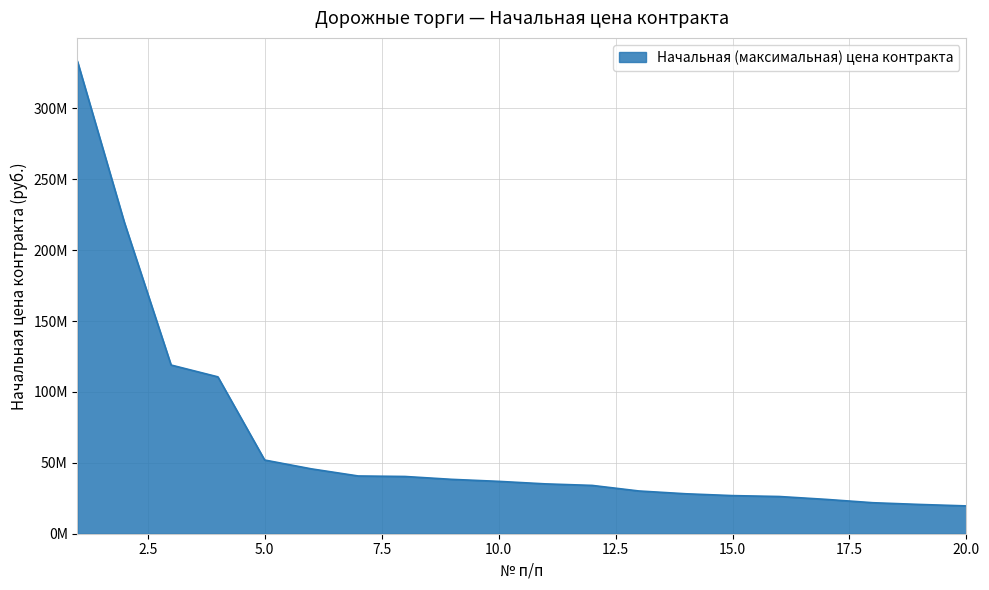

Does the chart display data point markers on the line(s)?

No